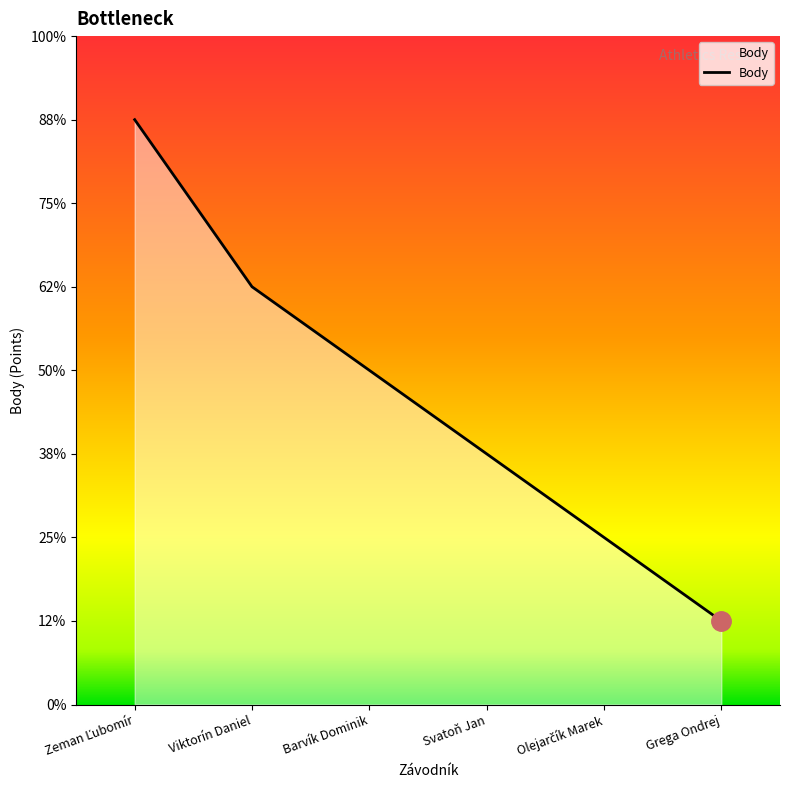

What is the maximum value shown in the chart?

7